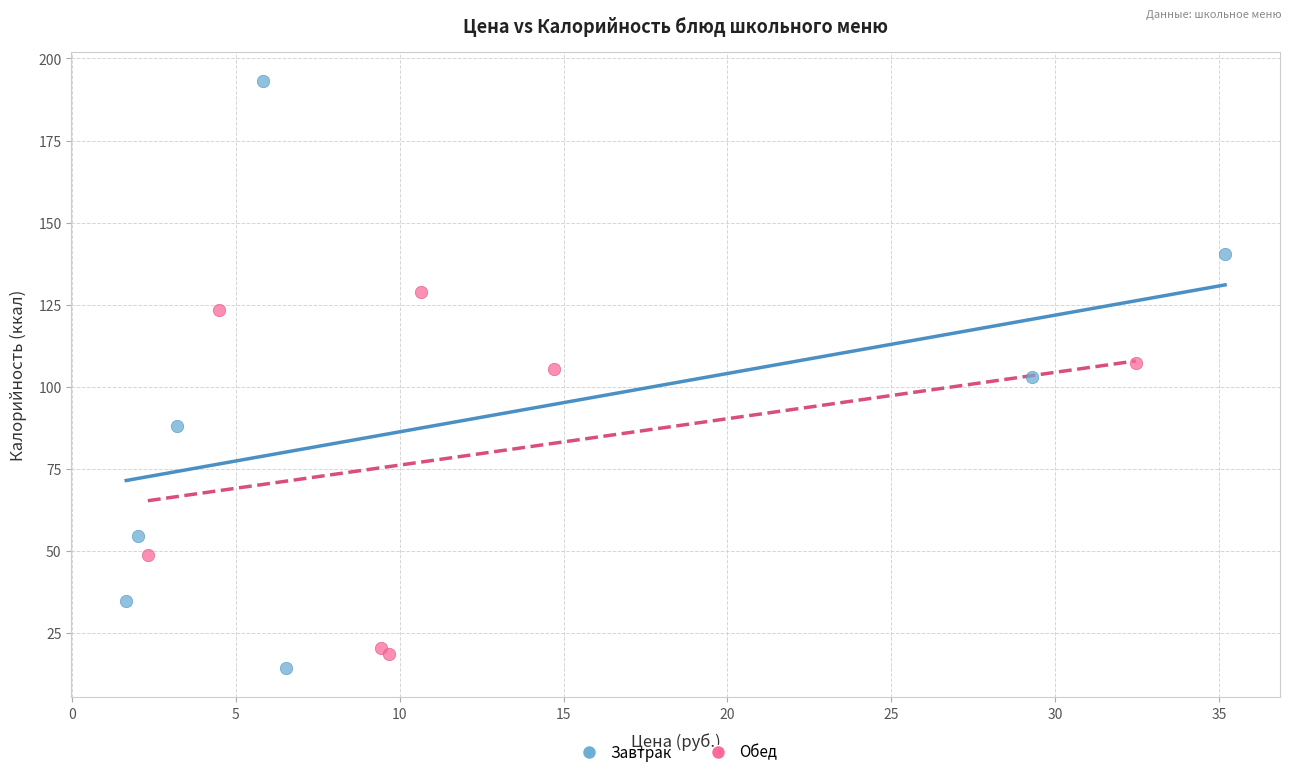

Which series reaches the maximum Y coordinate?

Завтрак